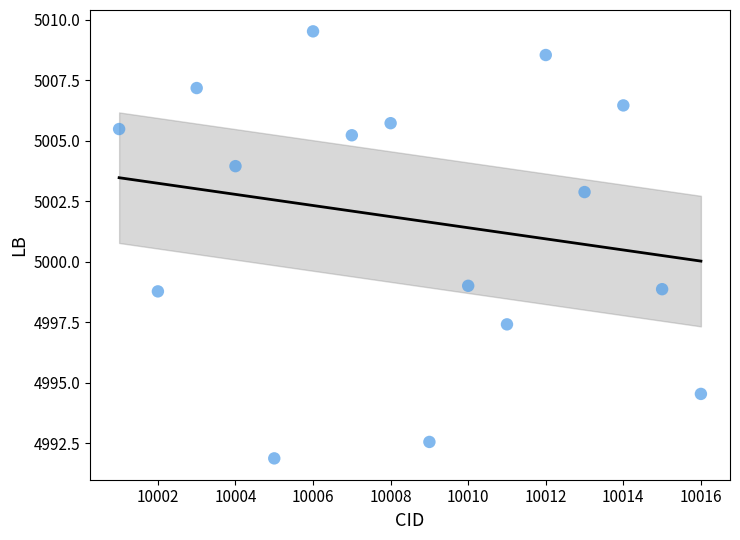

What is the range of X values (max minus min)?

15.0